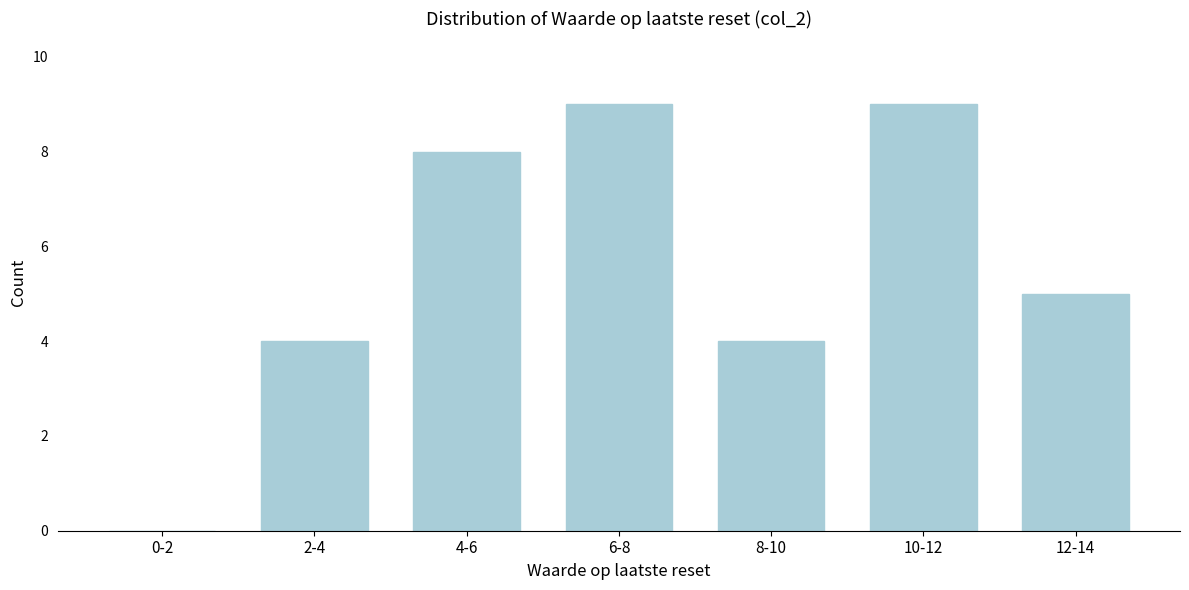

Reading left to right, transcribe all the data shown in this chart.

0-2=0	2-4=4	4-6=8	6-8=9	8-10=4	10-12=9	12-14=5